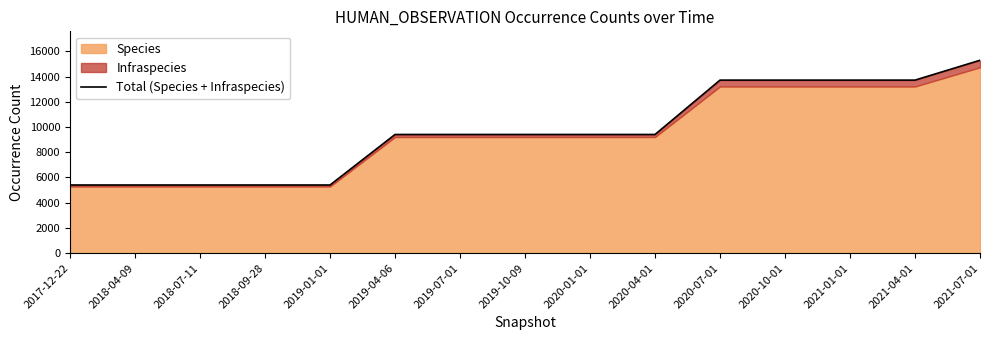

What value does the data have at 2018-09-28?

5402